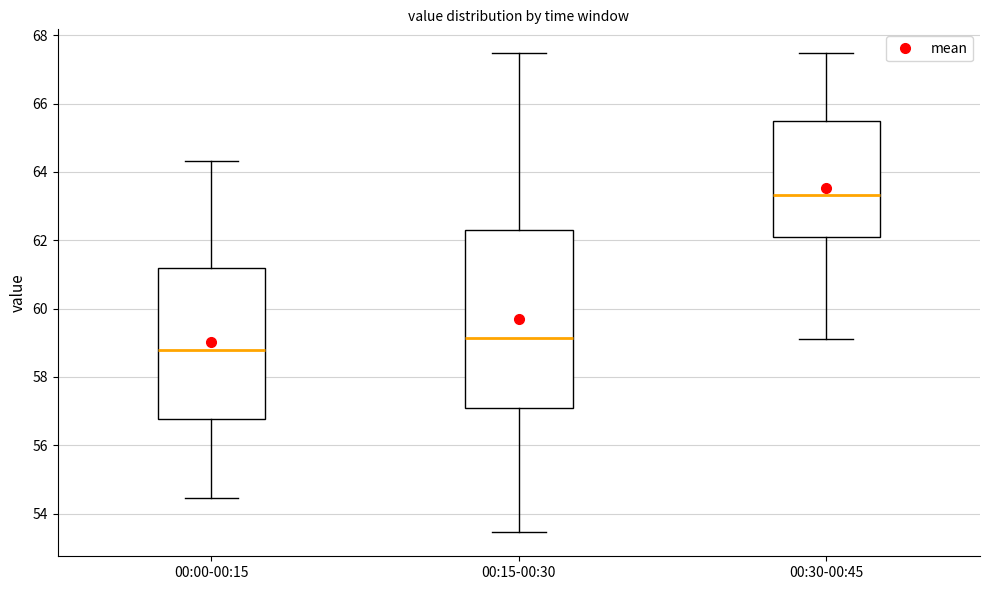

Comparing the boxes themselves (not the whiskers), which one is the tallest?

00:15-00:30